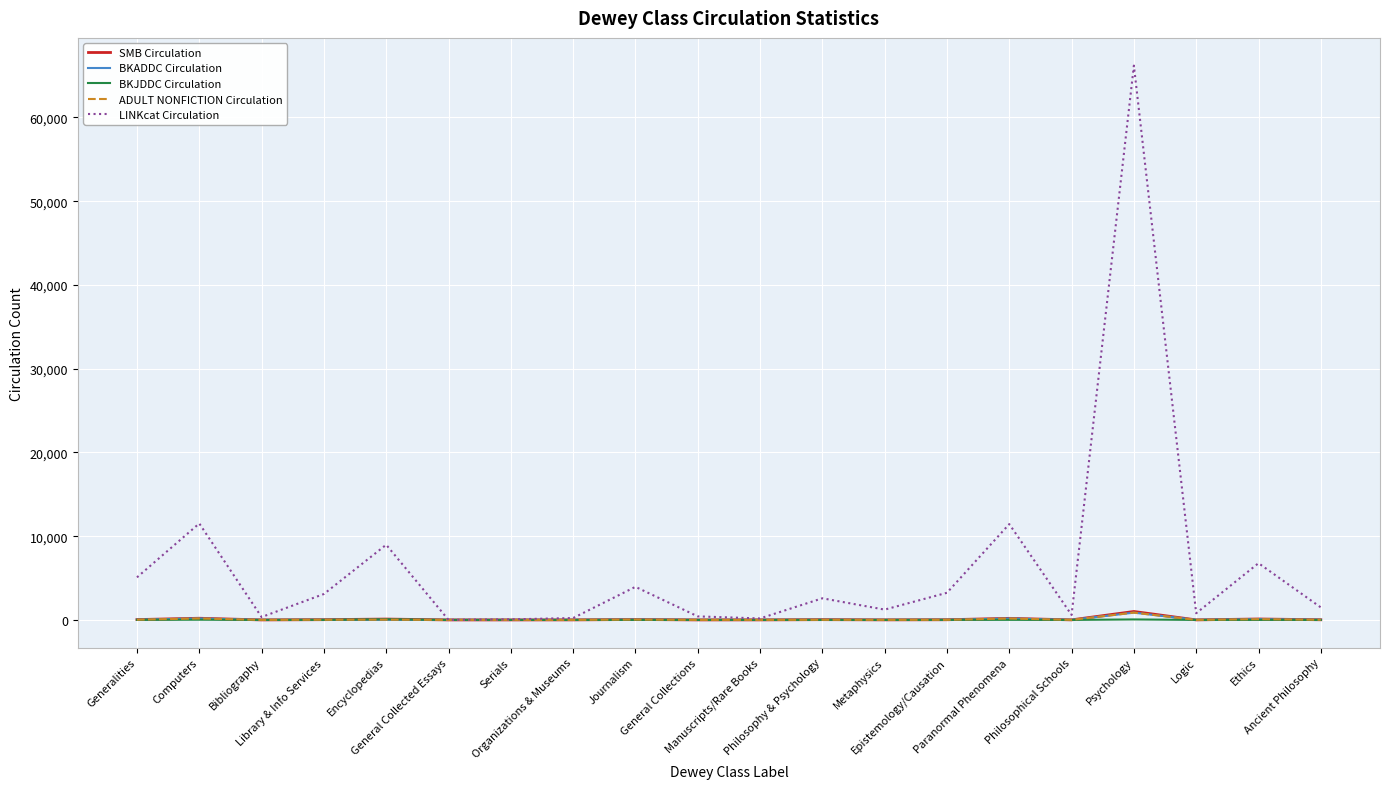

What is the difference between the highest and lowest values at Manuscripts/Rare Books?

175